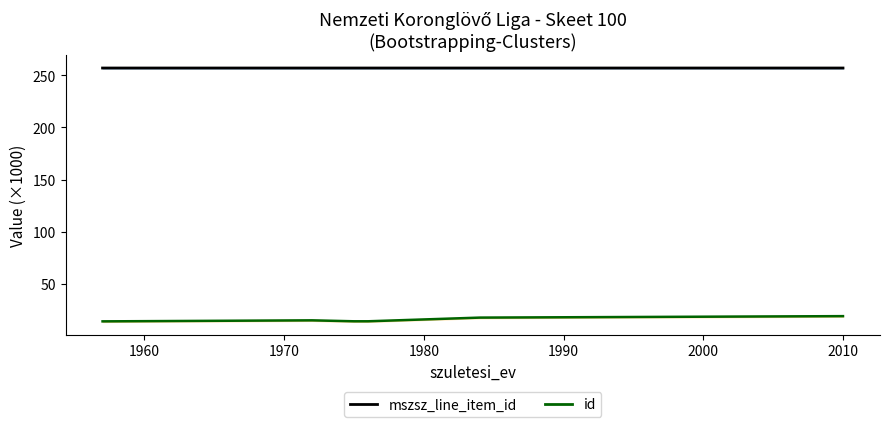

Is it true that mszsz_line_item_id (line) equals 257.1 at 2000?

True